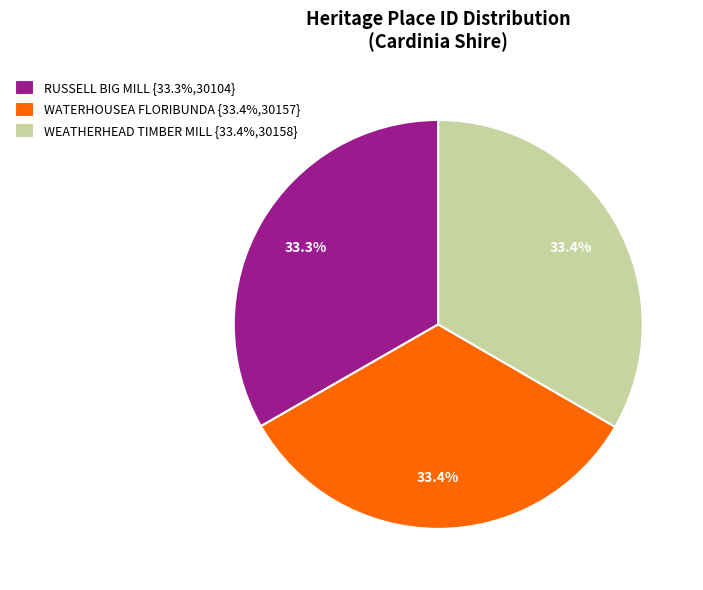

Do WEATHERHEAD TIMBER MILL {33.4%,30158} and RUSSELL BIG MILL {33.3%,30104} together represent more than half of the pie?

Yes